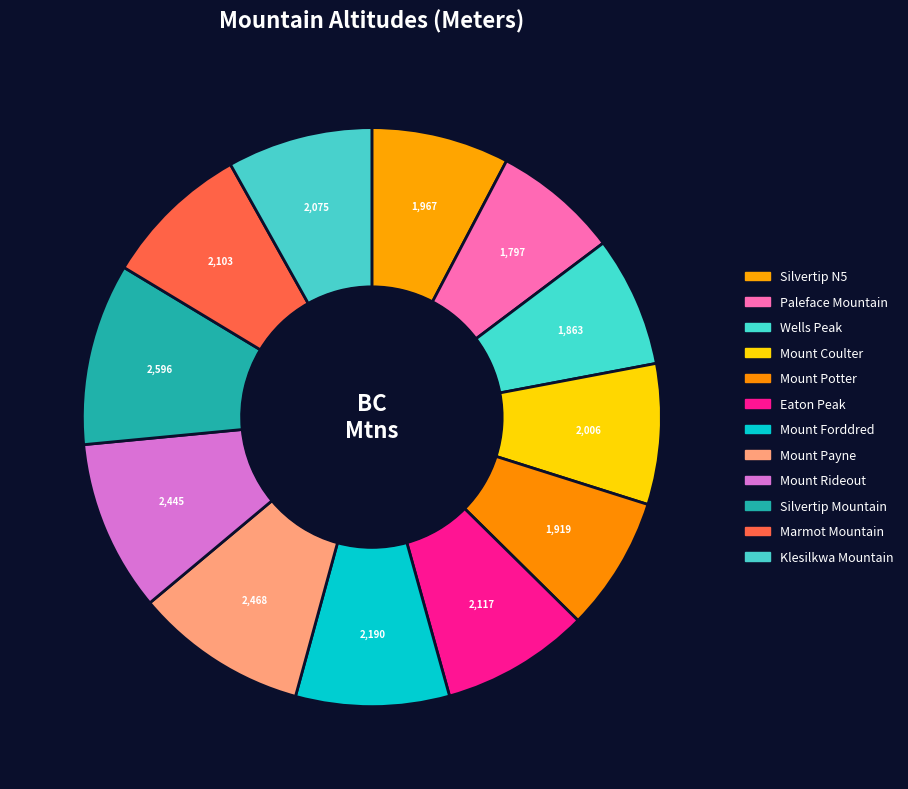

Is it true that Mount Coulter is 16% of the pie?

False